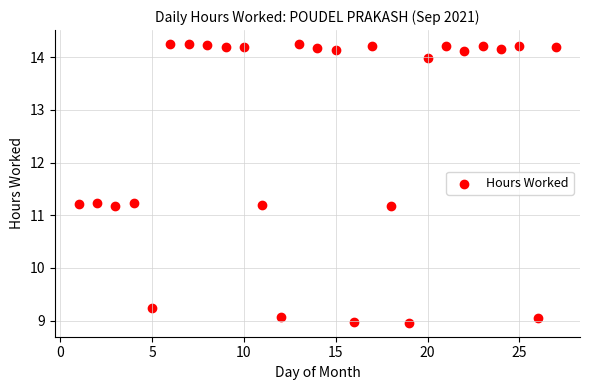

What is the range of X values (max minus min)?

26.0